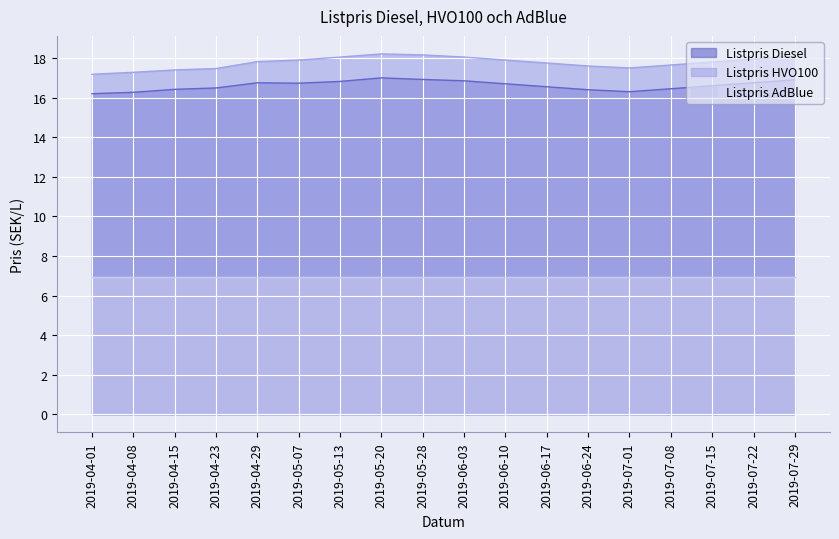

Which has a higher value, 2019-04-08 or 2019-04-23?

2019-04-23